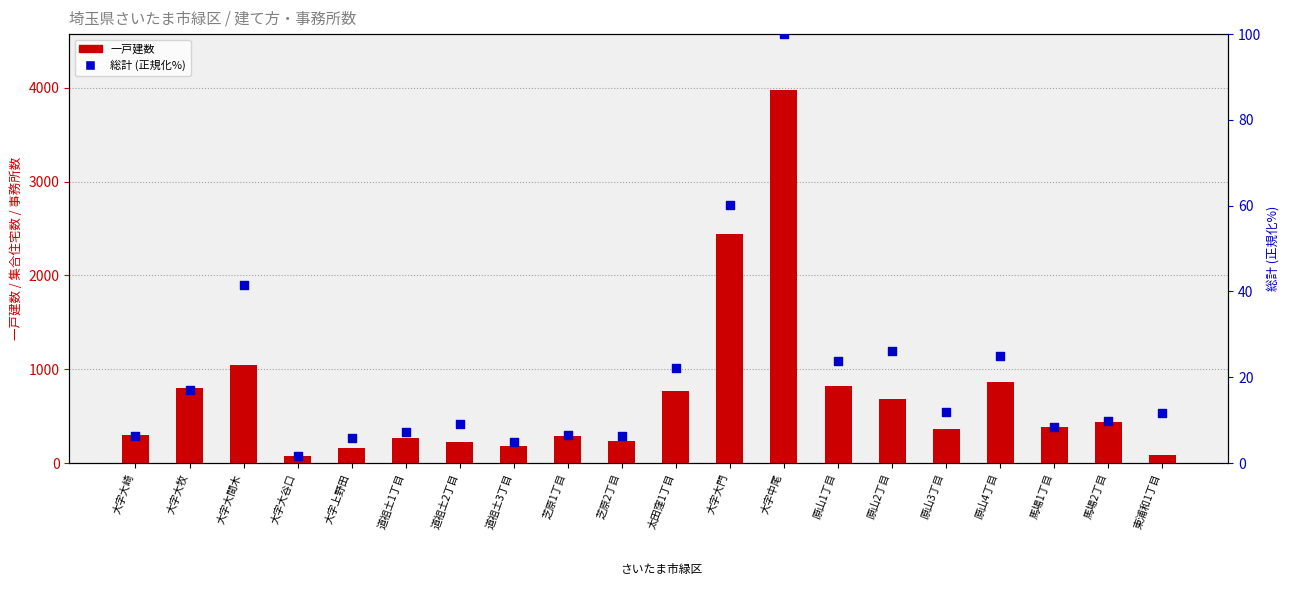

What is the total value across all series at 原山2丁目?

708.1